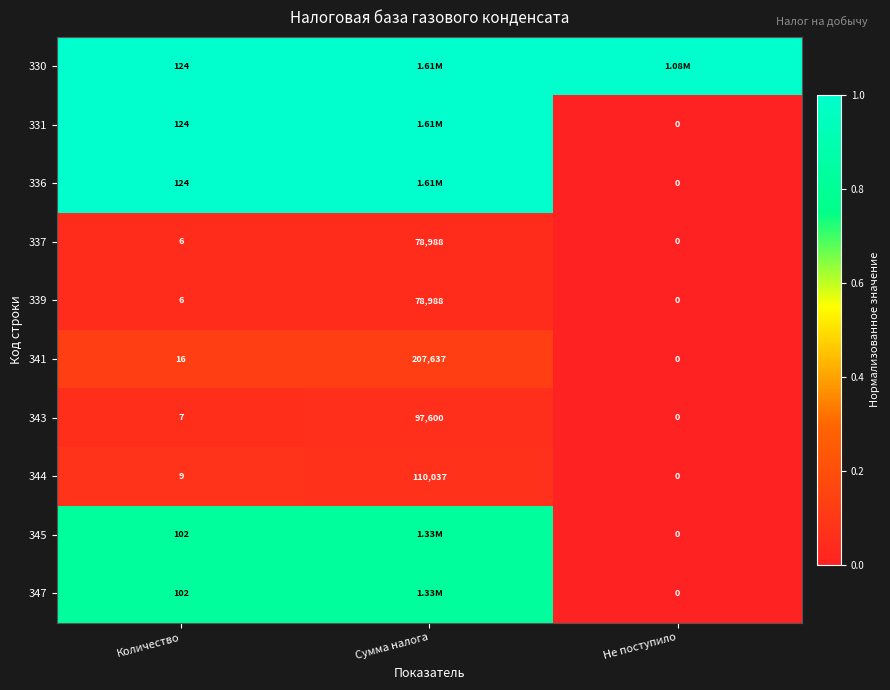

Which category has the highest value in the 344 series?

Сумма налога